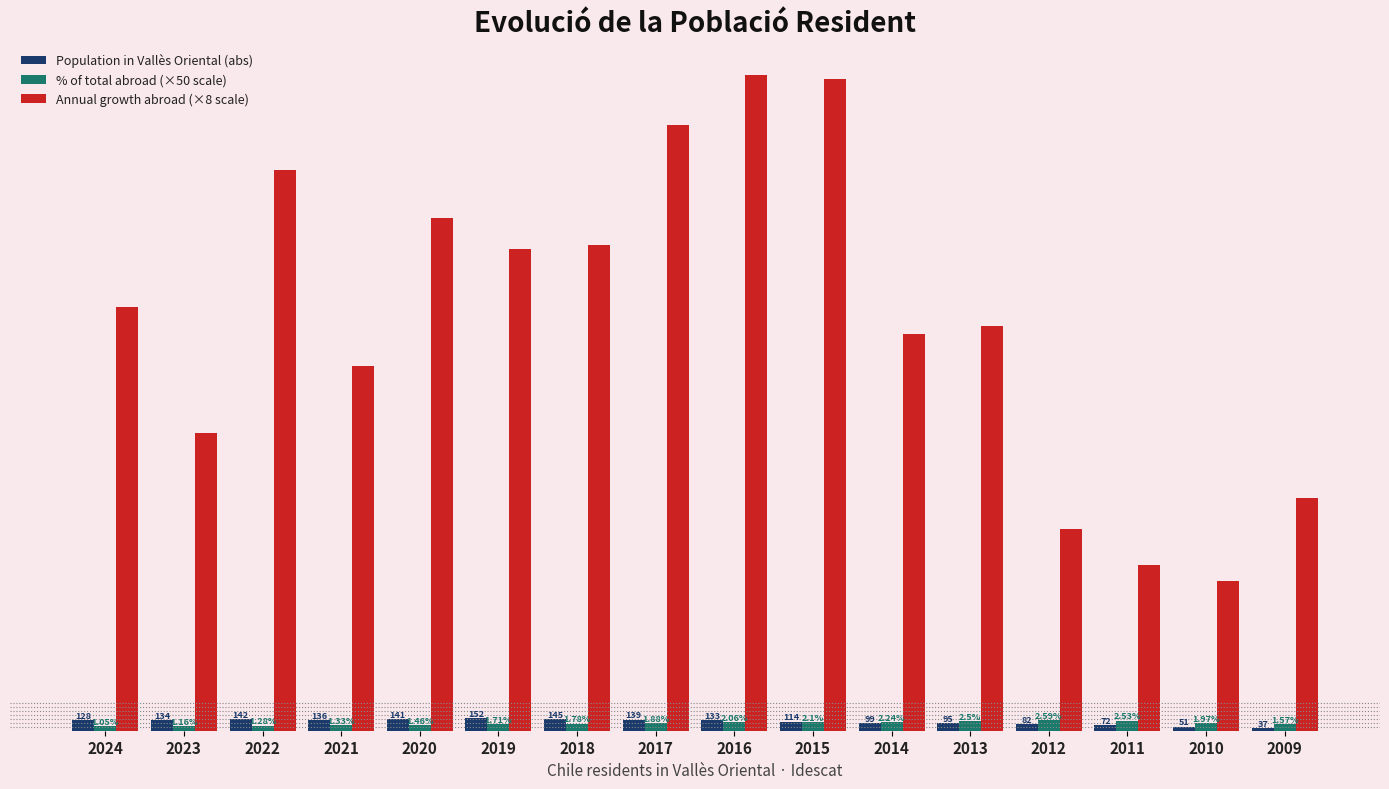

Which series changed the most between 2022 and 2020?

Annual growth abroad (×8 scale)